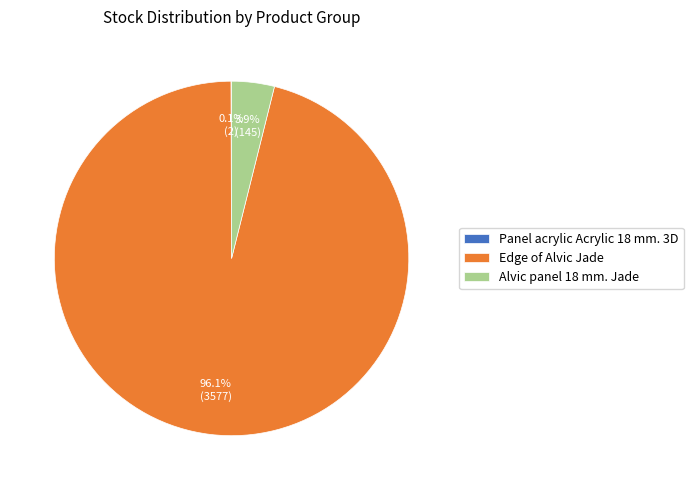

Which slice is the largest?

Edge of Alvic Jade